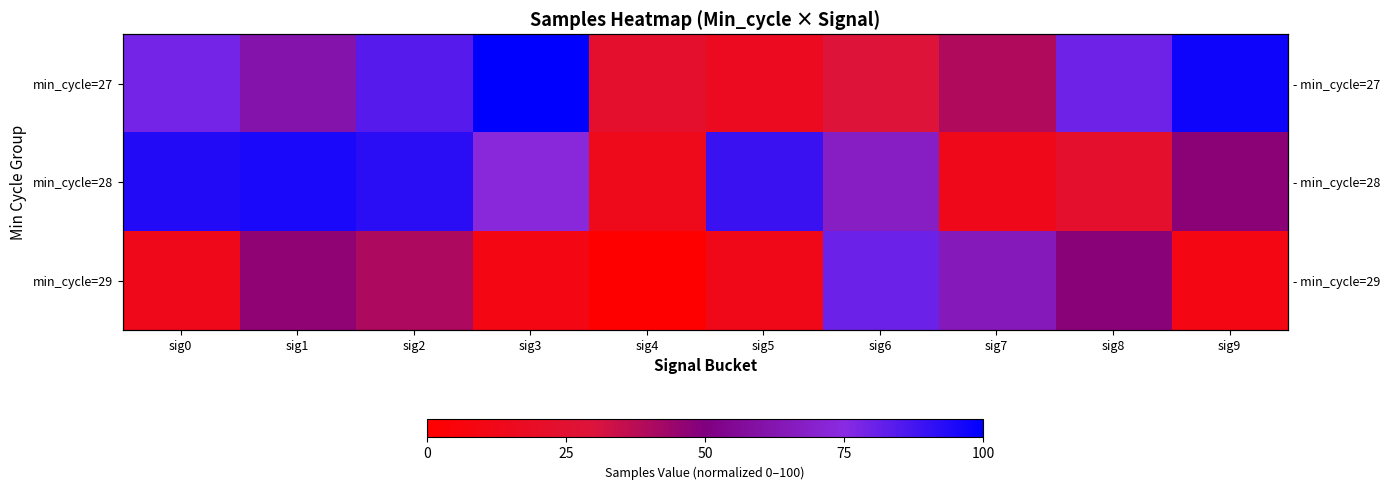

The value of min_cycle=27 at sig2 is 43.7. True or false?

False